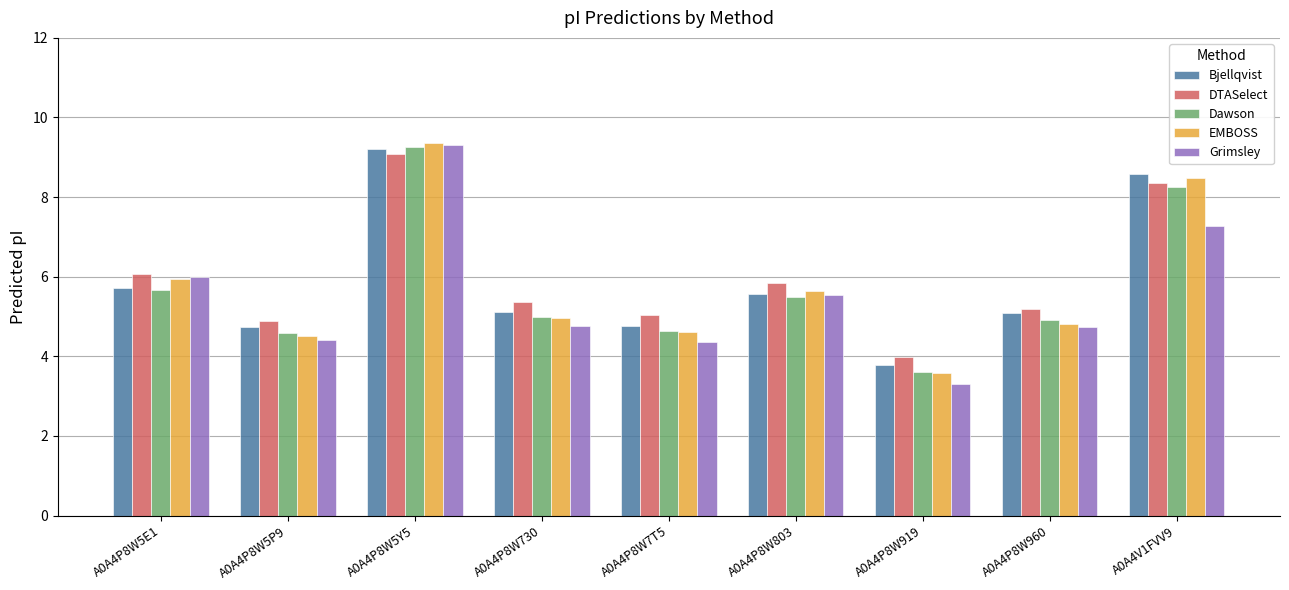

What is the spread (max minus min) of values at A0A4P8W7T5?

0.7